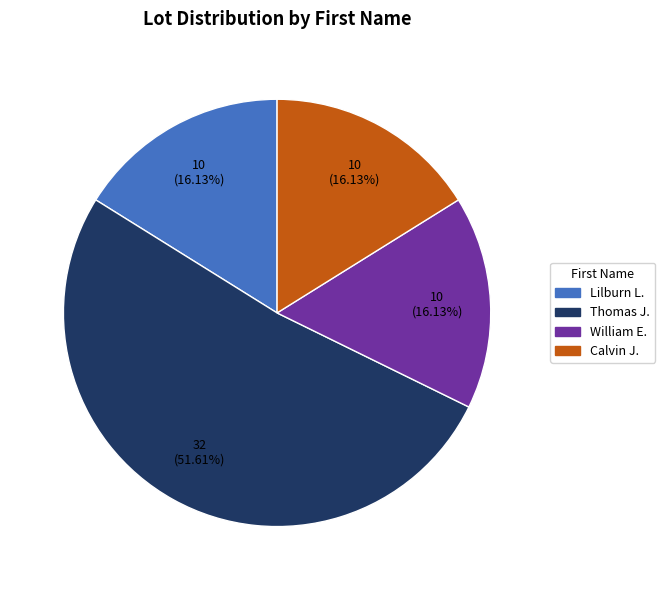

To the nearest percent, what percentage of the pie is Lilburn L.?

16%